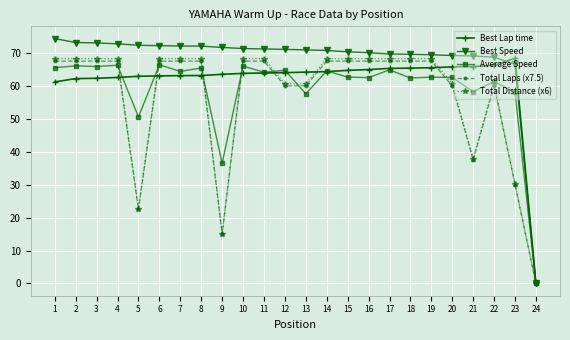

At which label is Total Laps (x7.5) closest to 33?

23